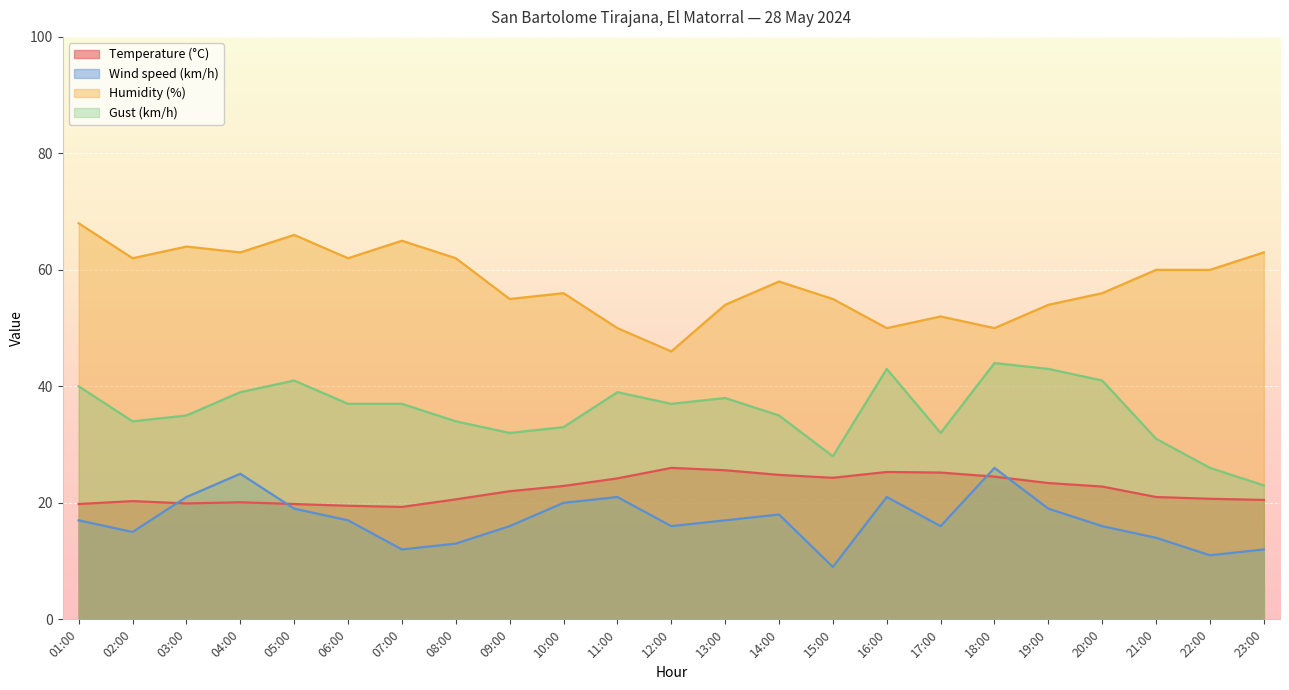

What is the difference between the maximum and minimum values in the Wind speed (km/h) series?

17.0